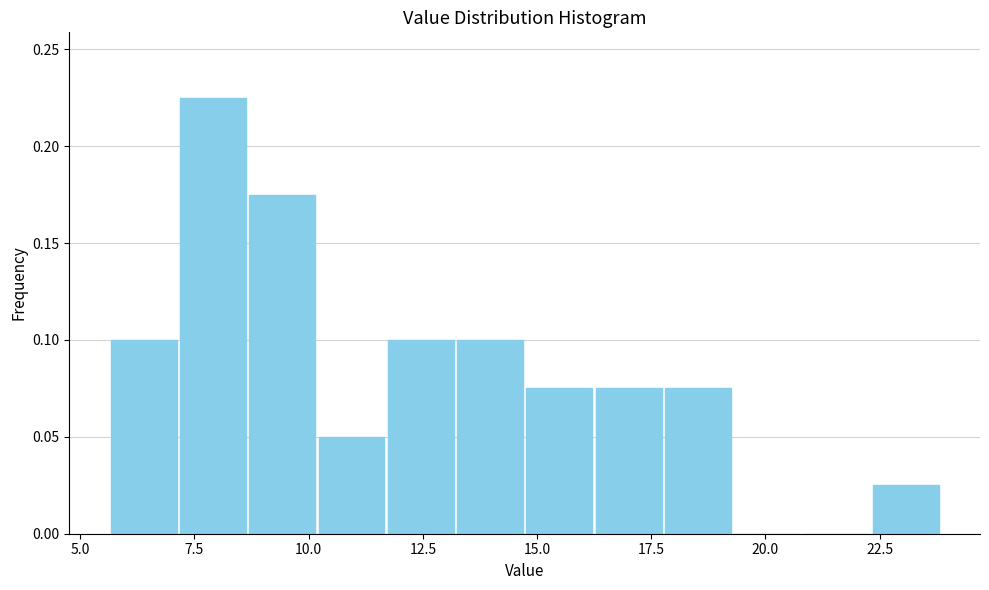

Read against the x-axis, roughly where is the centre of the tallest bar?

8.0